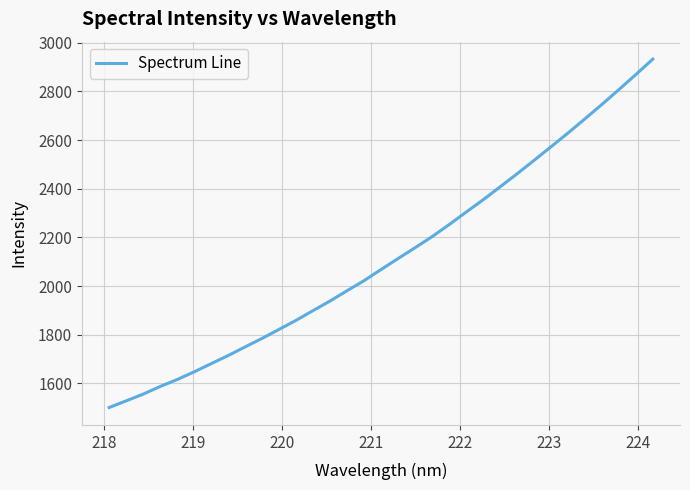

What is the difference between the maximum and minimum values?

1432.5